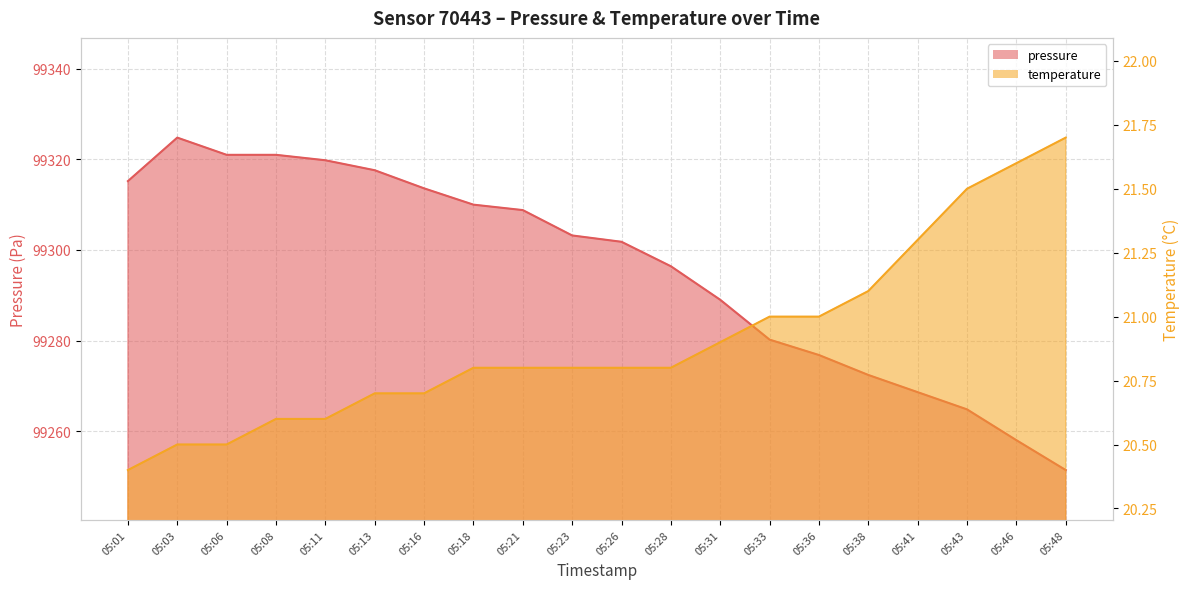

What is the minimum value for pressure?

99251.4